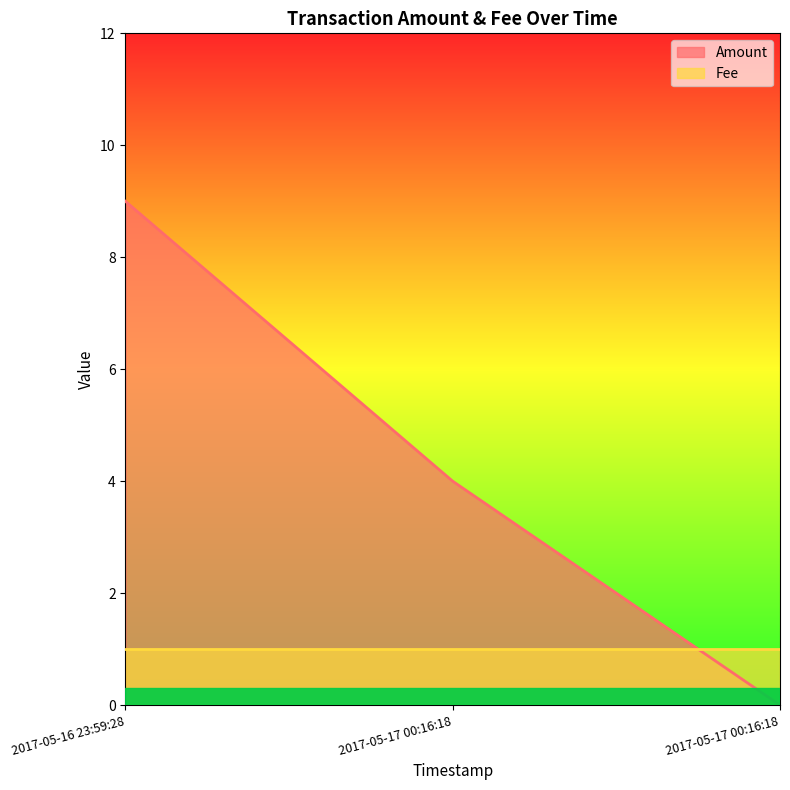

Rank the categories by value from lowest to highest.

2017-05-17 00:16:18, 2017-05-17 00:16:18, 2017-05-16 23:59:28